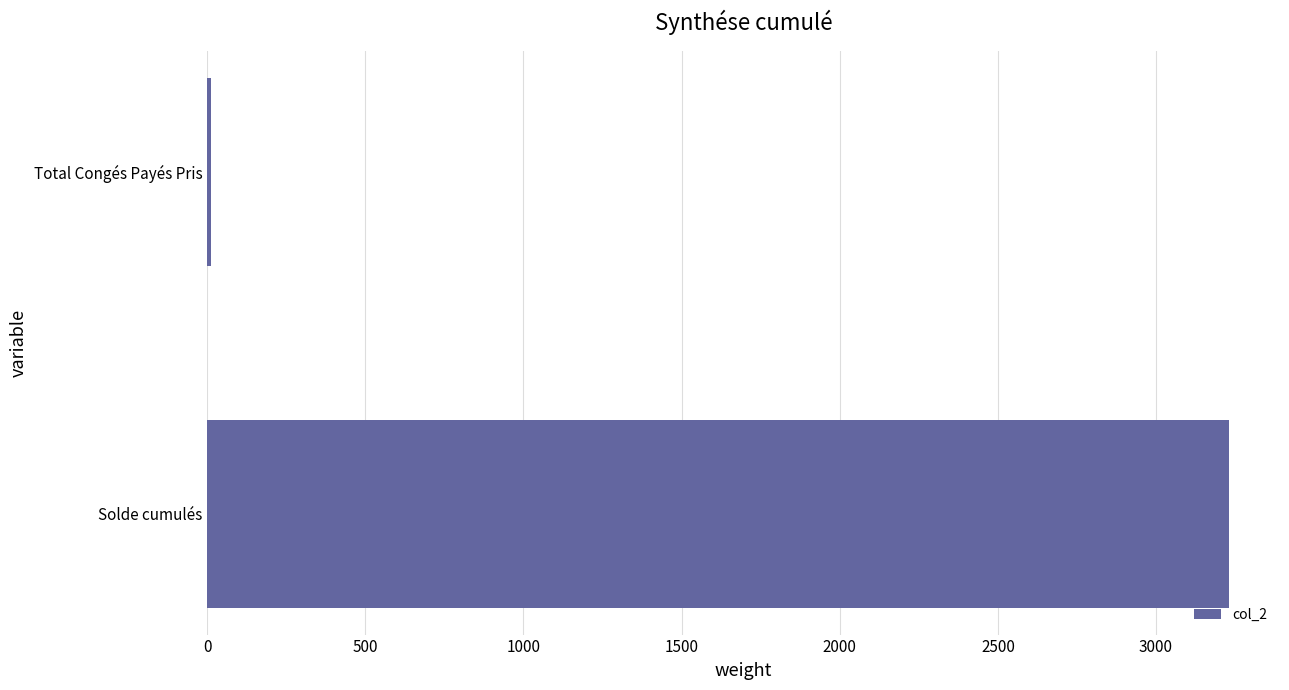

What is the average value?

1621.7